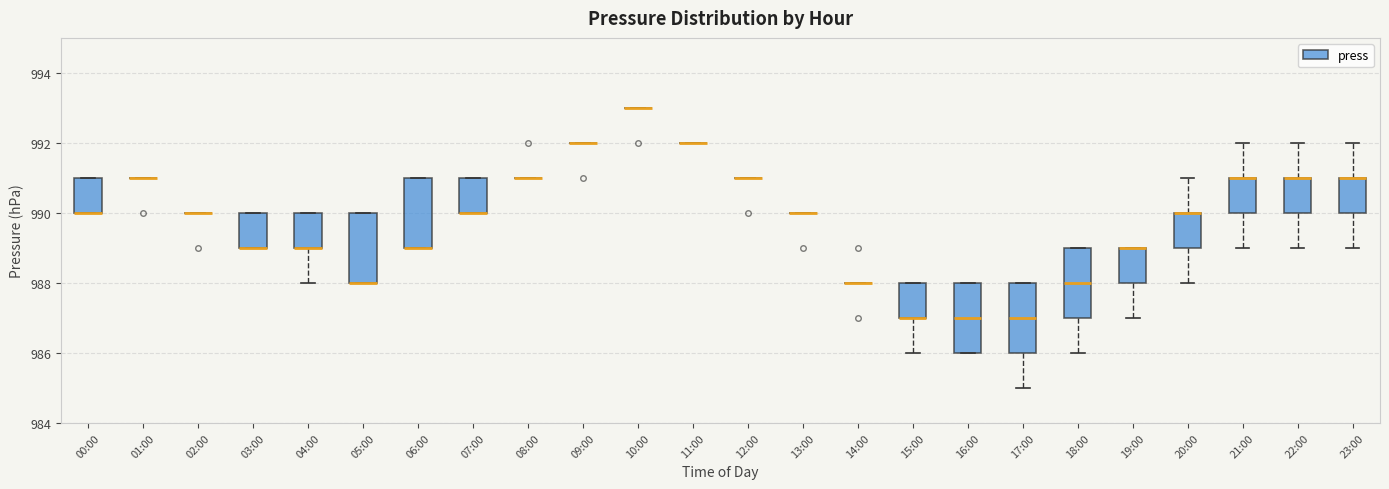

Where is the lower edge of the box for 19:00 on the y-axis? The values are not printed on the chart, so give them approximately, as read against the axis.

988